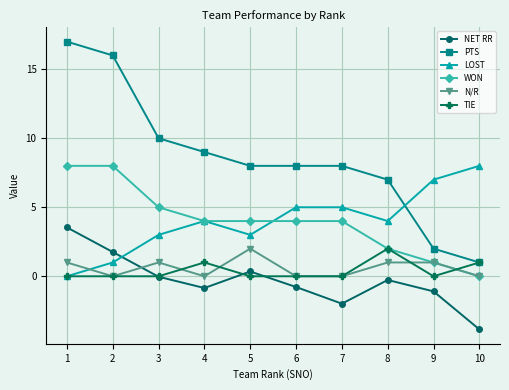

Which series has the largest total across all categories?

PTS